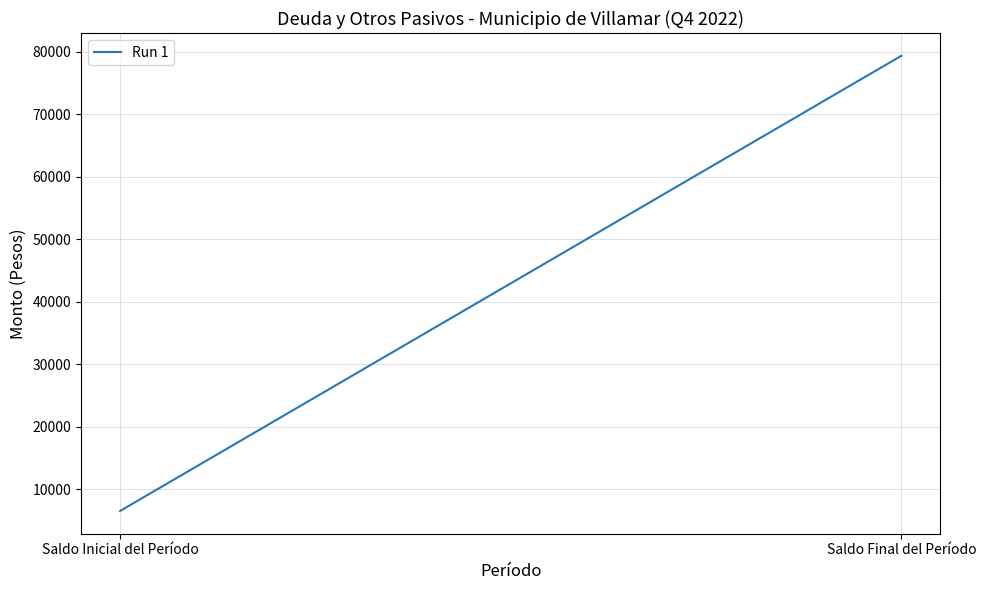

What is the value of the 2nd point from the left?

79366.6